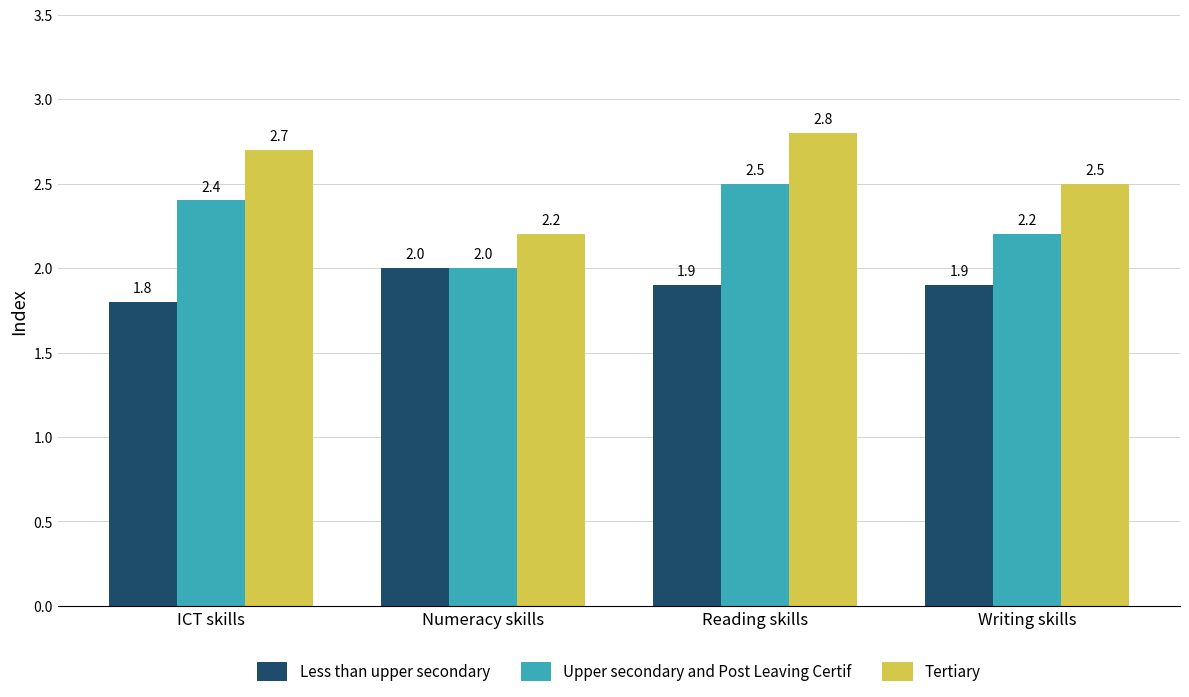

Reading right to left, transcribe all the data shown in this chart.

Less than upper secondary: Writing skills=1.9	Reading skills=1.9	Numeracy skills=2.0	ICT skills=1.8
Upper secondary and Post Leaving Certif: Writing skills=2.2	Reading skills=2.5	Numeracy skills=2.0	ICT skills=2.4
Tertiary: Writing skills=2.5	Reading skills=2.8	Numeracy skills=2.2	ICT skills=2.7